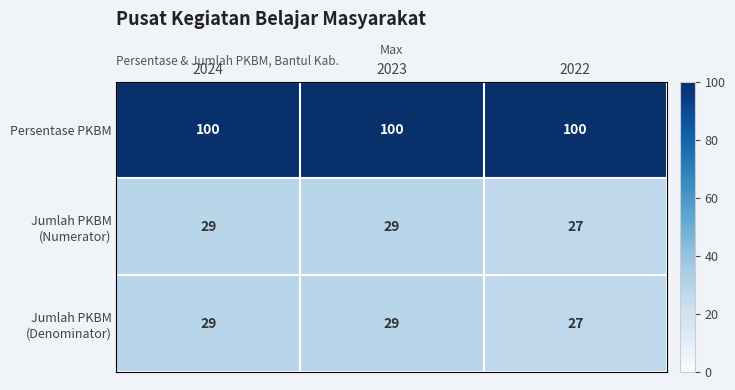

True or false: Persentase PKBM has a value of 32 at 2023.

False